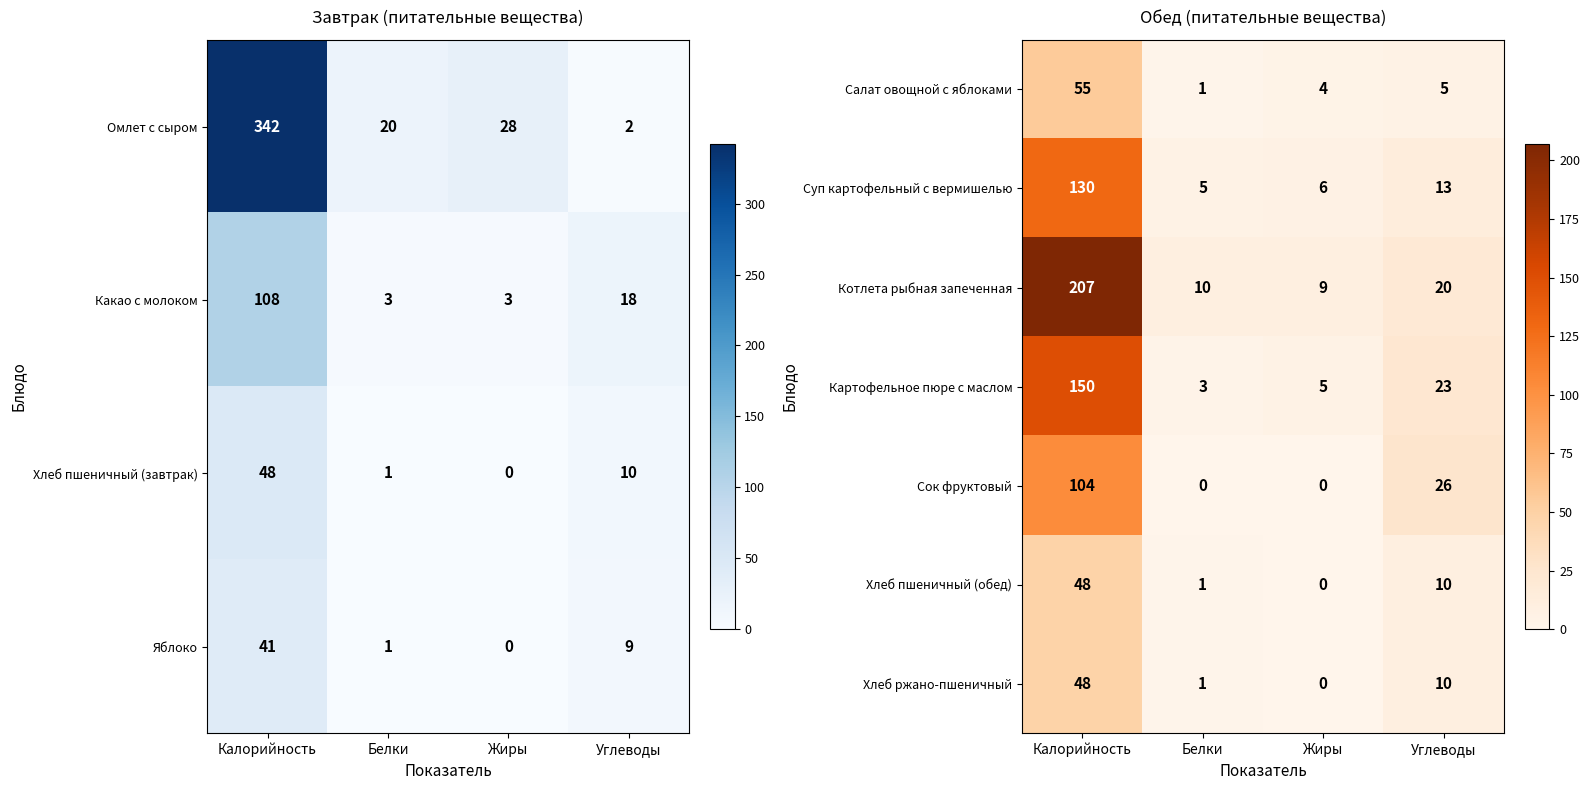

How many values in Хлеб ржано-пшеничный are above zero?

3